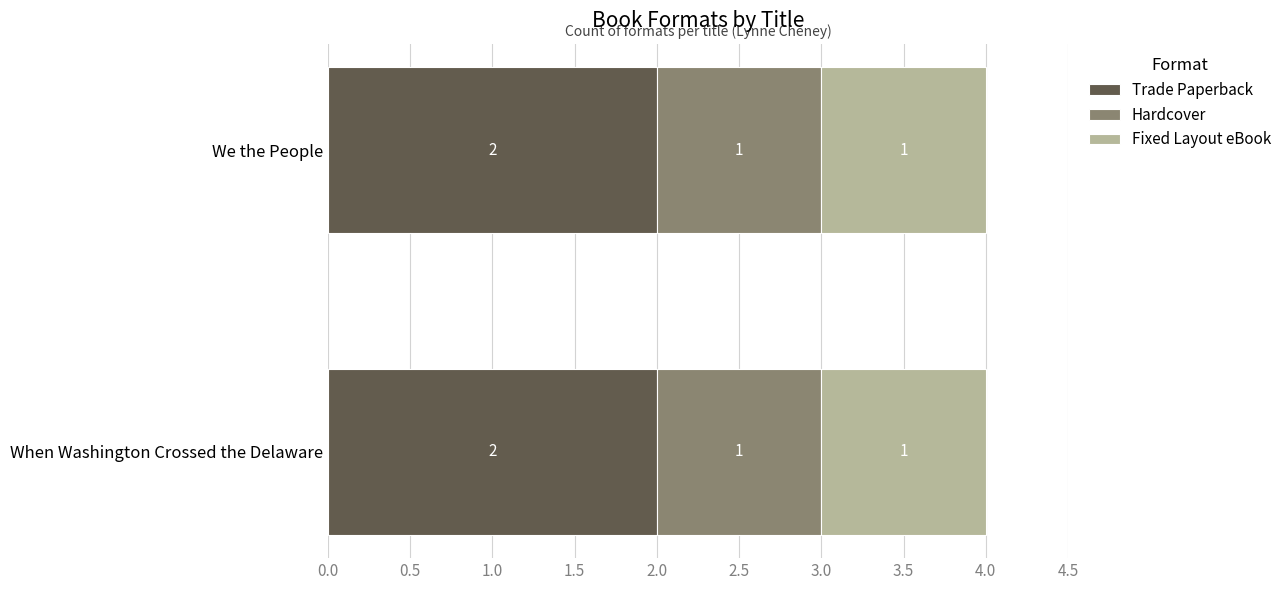

Is it true that Trade Paperback equals 2 at When Washington Crossed the Delaware?

True